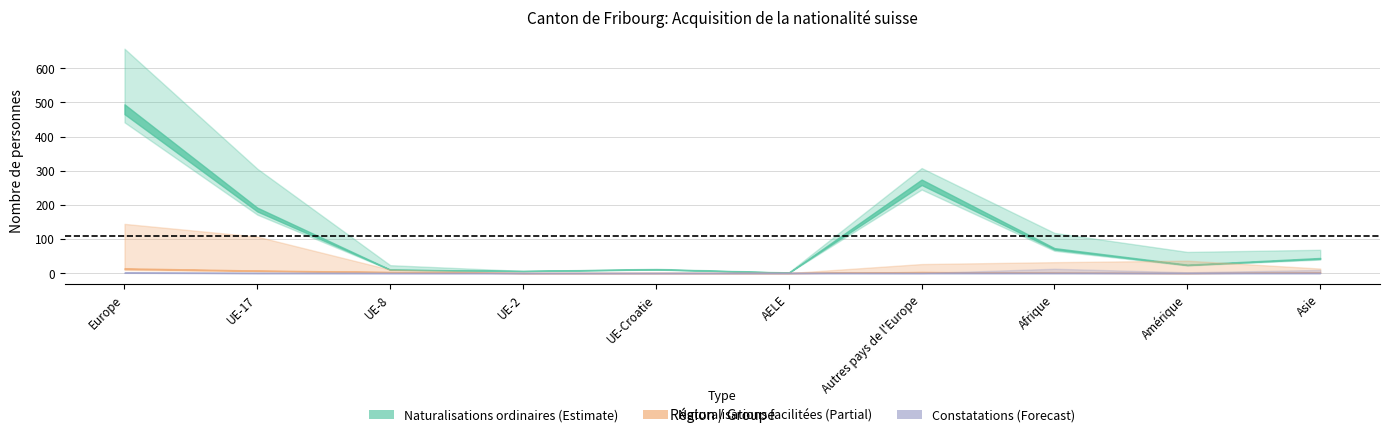

Does the chart display data point markers on the line(s)?

No